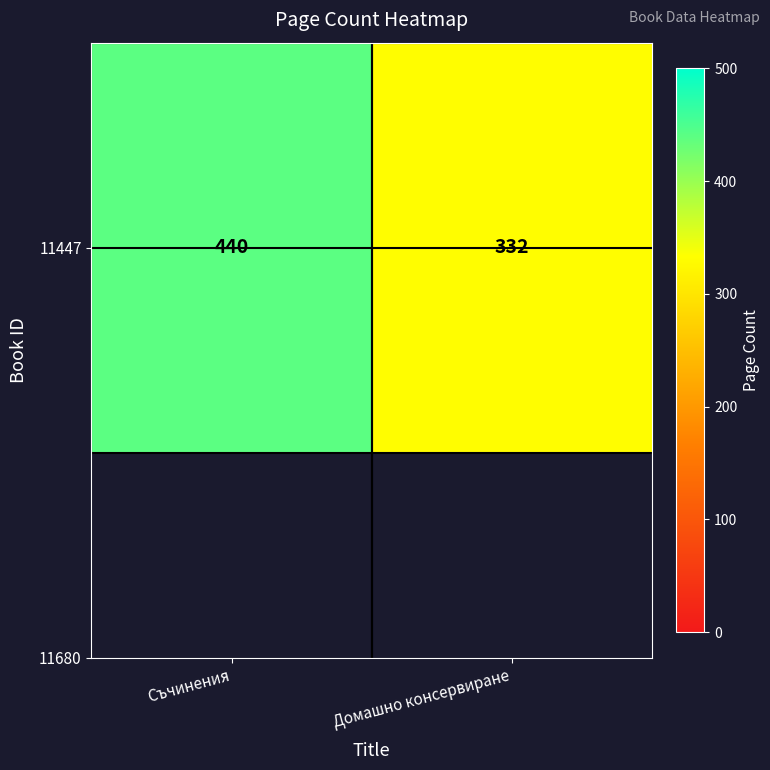

True or false: the data shows 332 at Домашно консервиране.

True